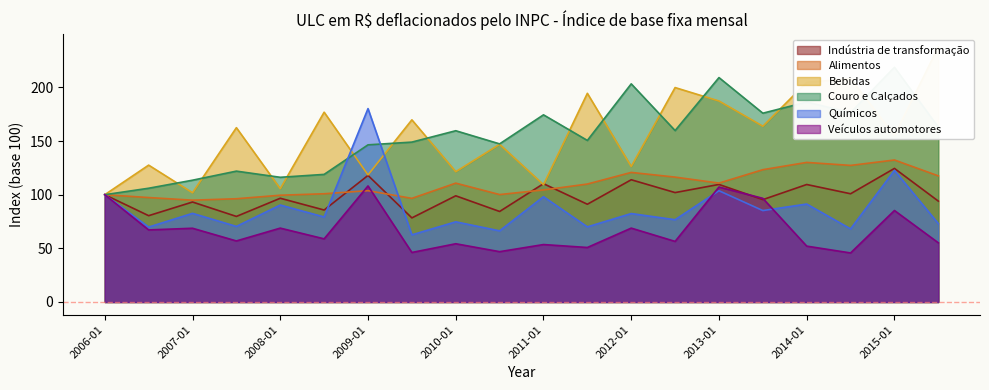

How many data points in Químicos are less than 82?

10